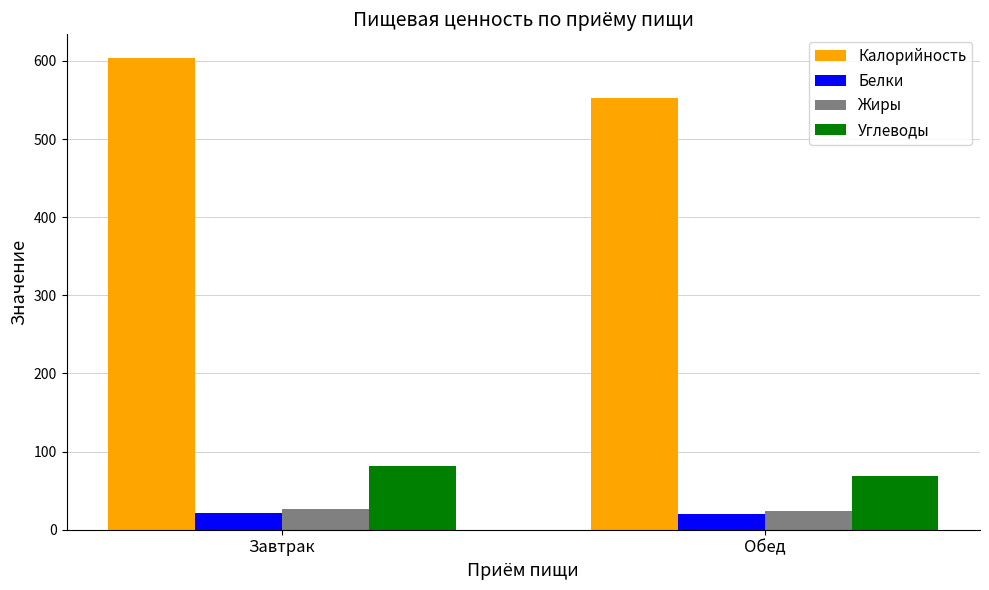

How many bars are there in each group?

4